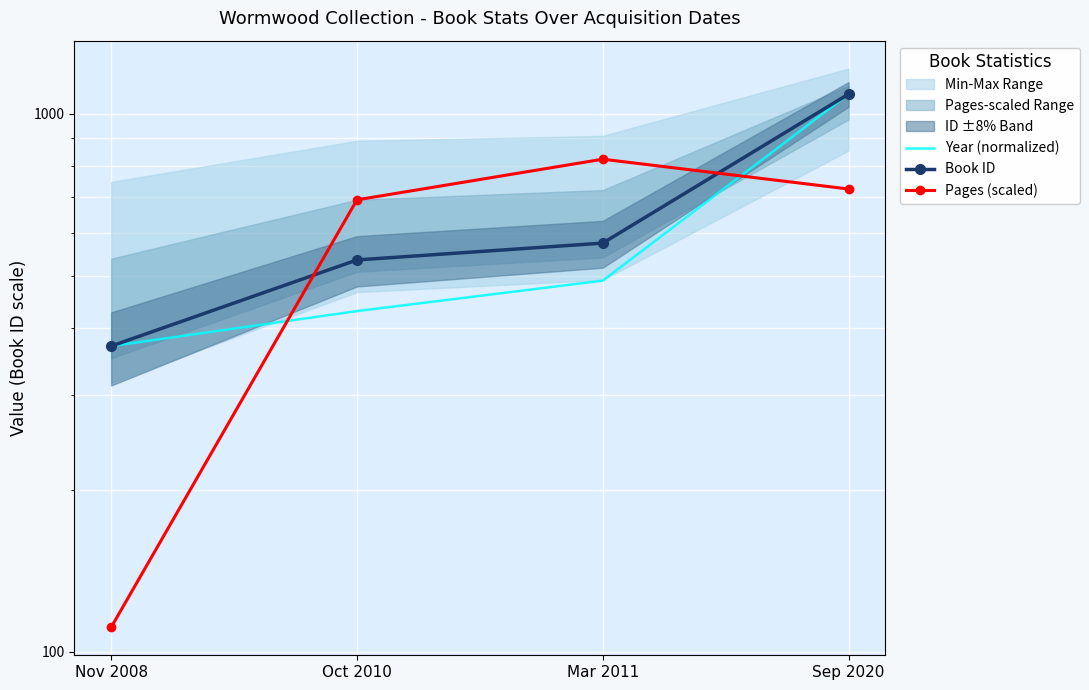

Which category has the lowest value across all series?

Nov 2008